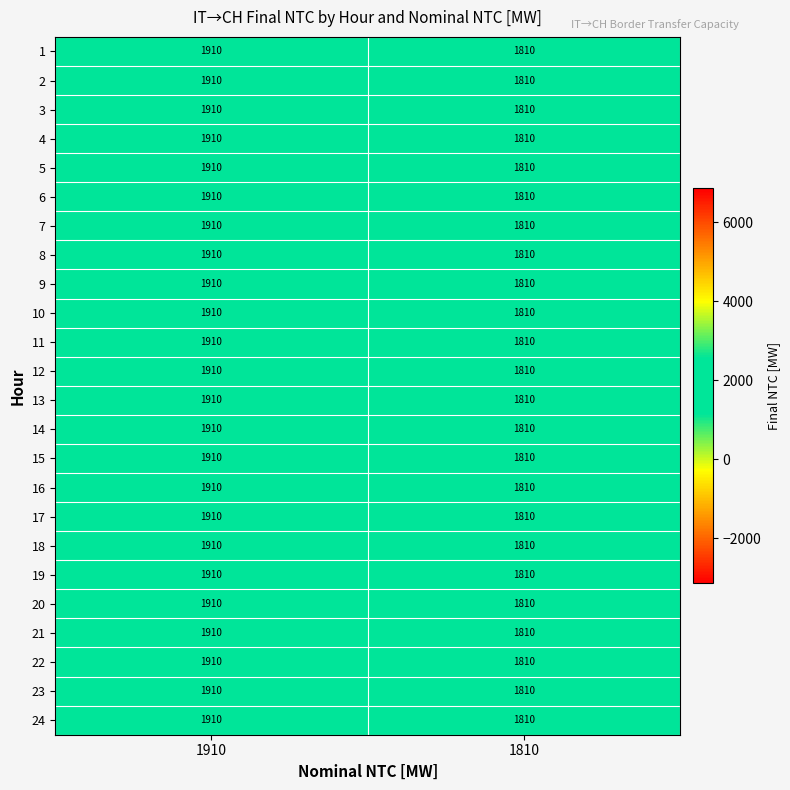

Is the value of 18 at 1910 greater than the value of 2 at 1810?

Yes